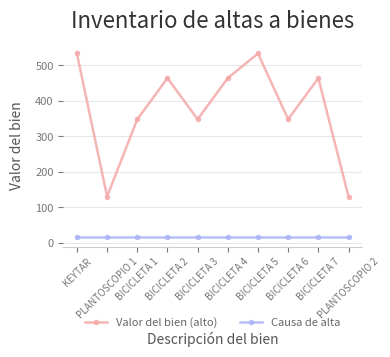

What is the spread (max minus min) of values at BICICLETA 6?

333.0